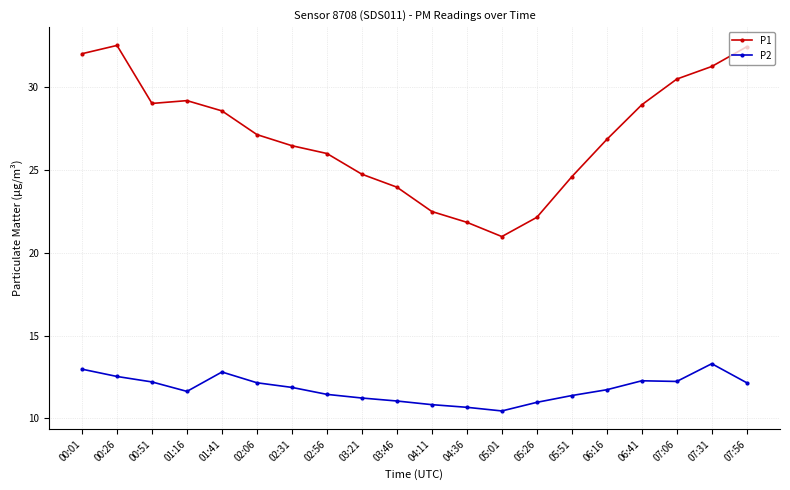

What is the maximum value for P2?

13.3